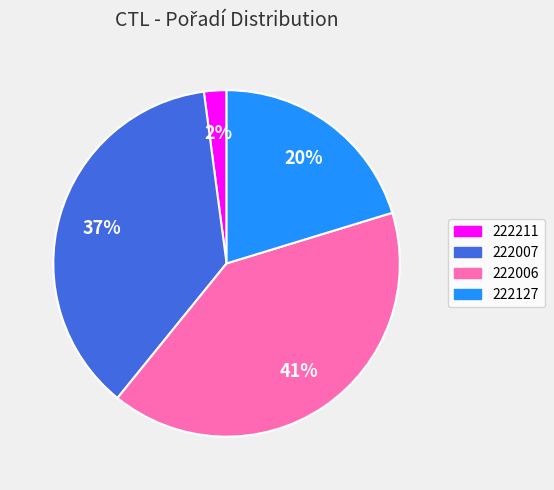

Which slice is the smallest?

222211